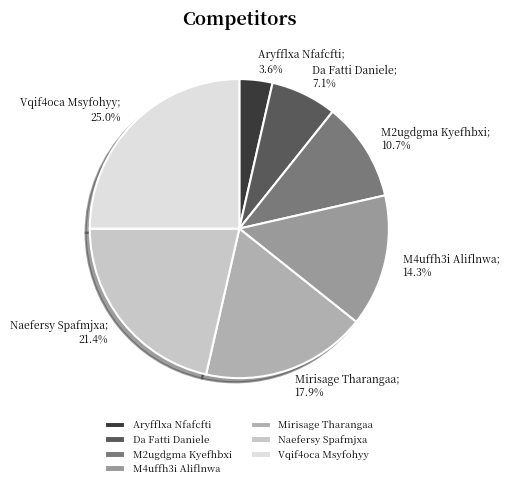

What percentage is the Da Fatti Daniele slice, to the nearest percent?

7%